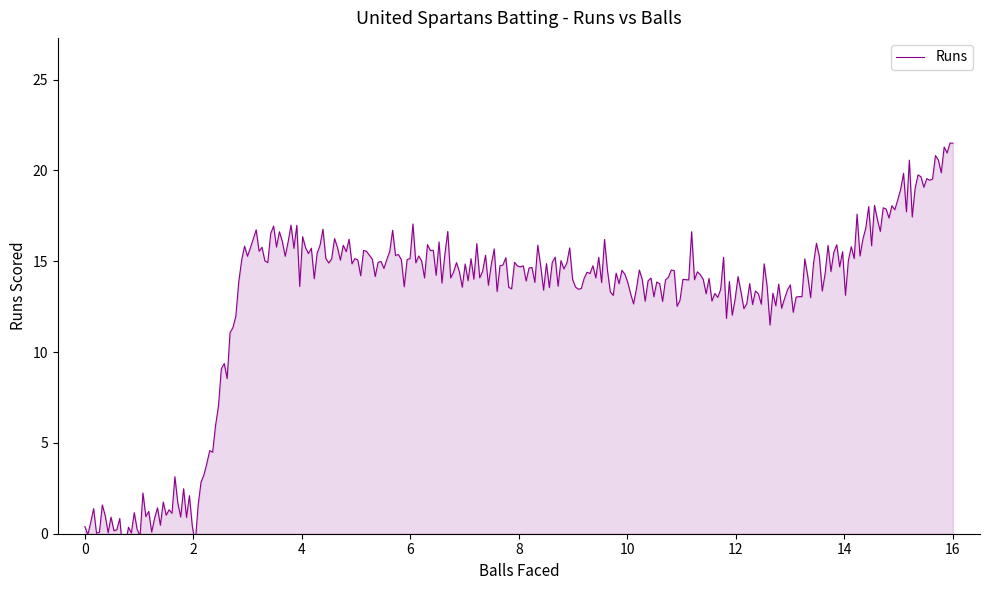

True or false: the data has more than 2 interior local peaks.

False